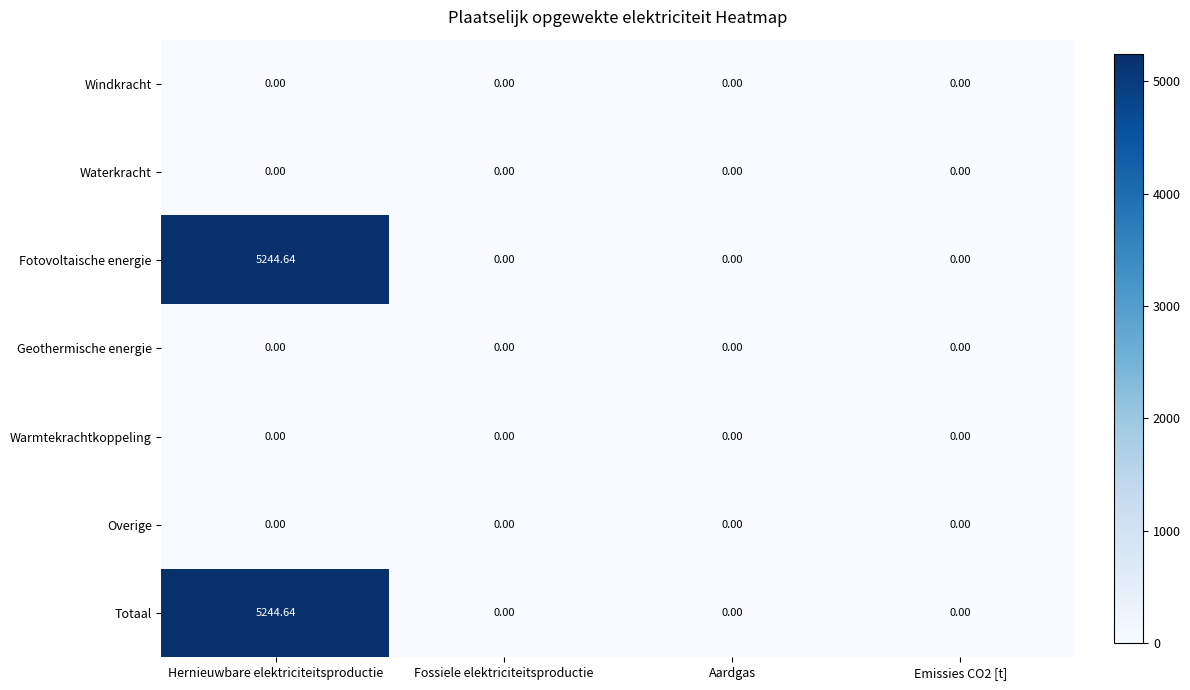

How many categories are shown in the chart?

4